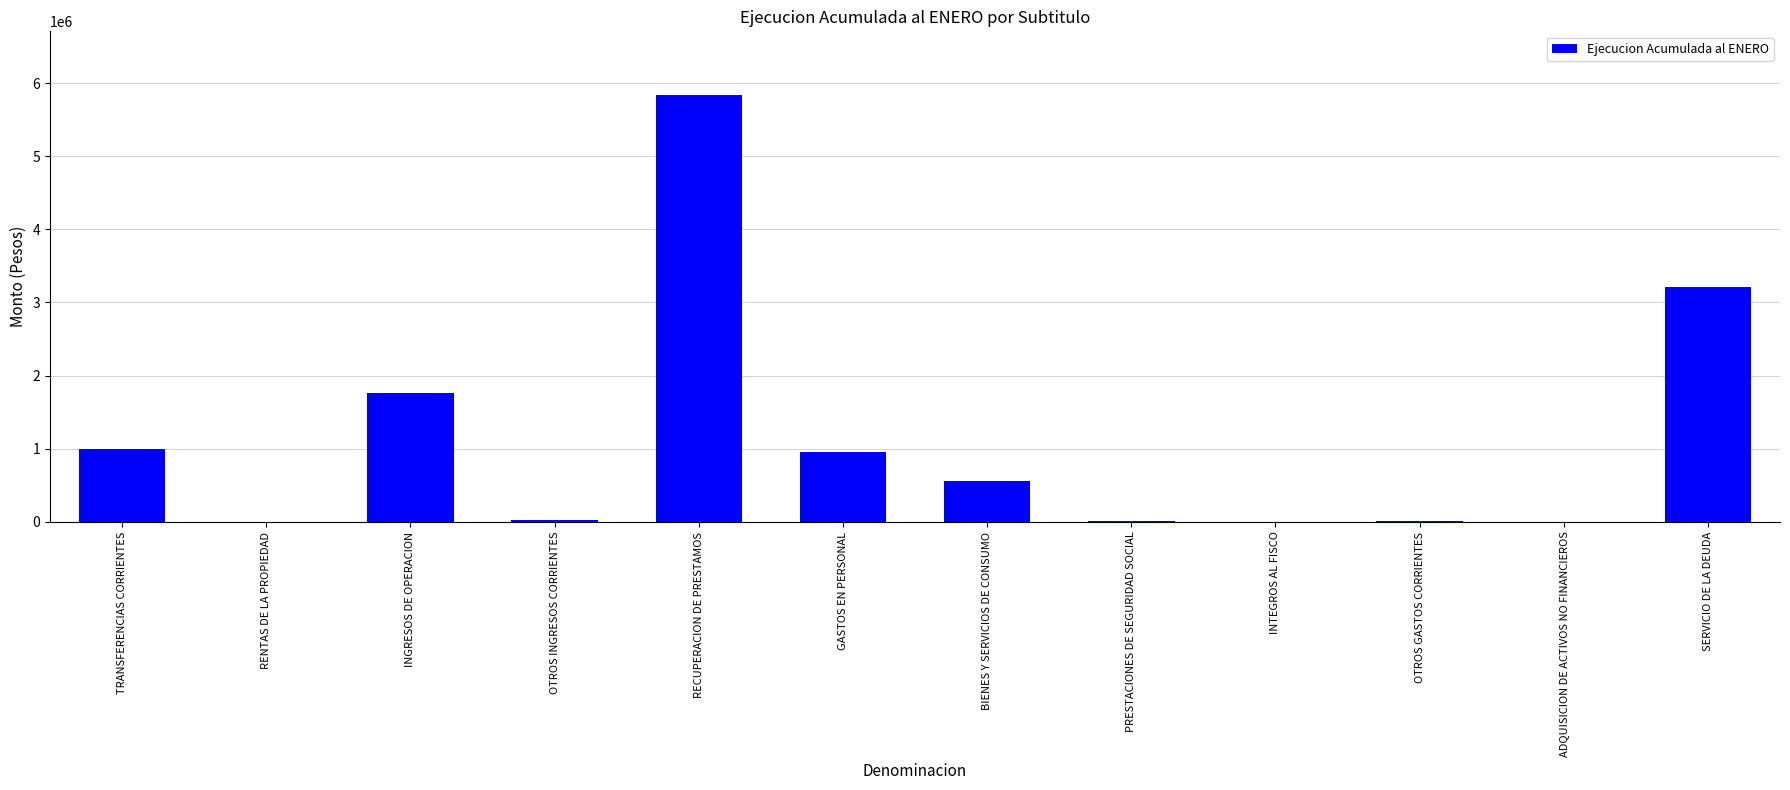

At which label is the value closest to 2916276?

SERVICIO DE LA DEUDA